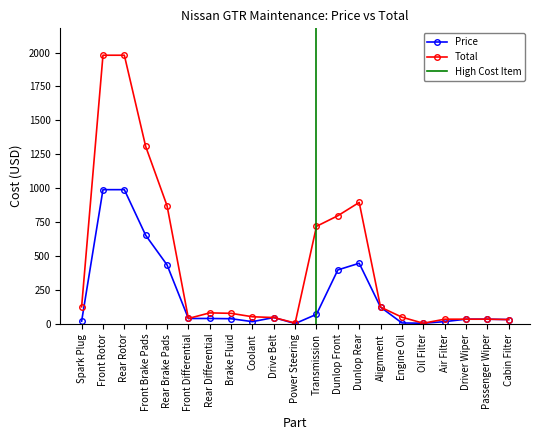

What is the lowest value of the Total series?

6.4